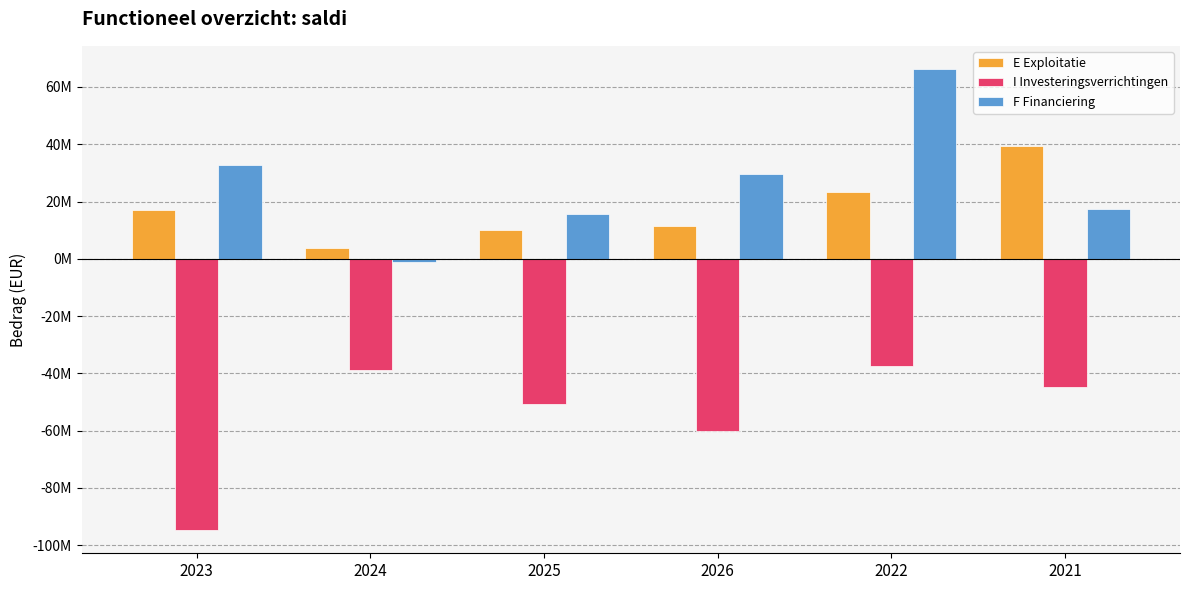

What is the average value of the F Financiering series?

26744992.5